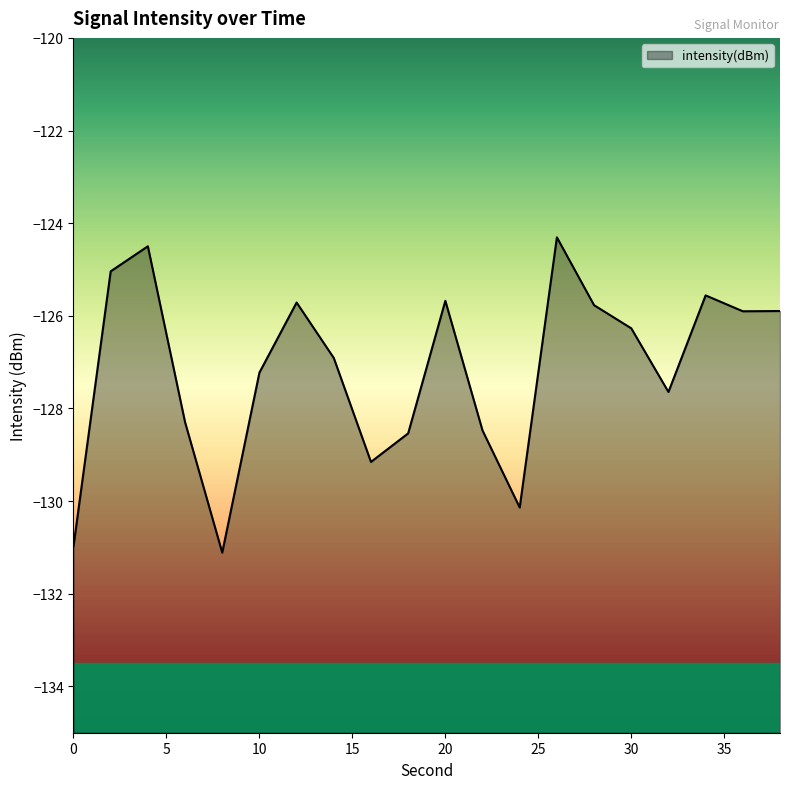

How many distinct data groups are displayed?

1